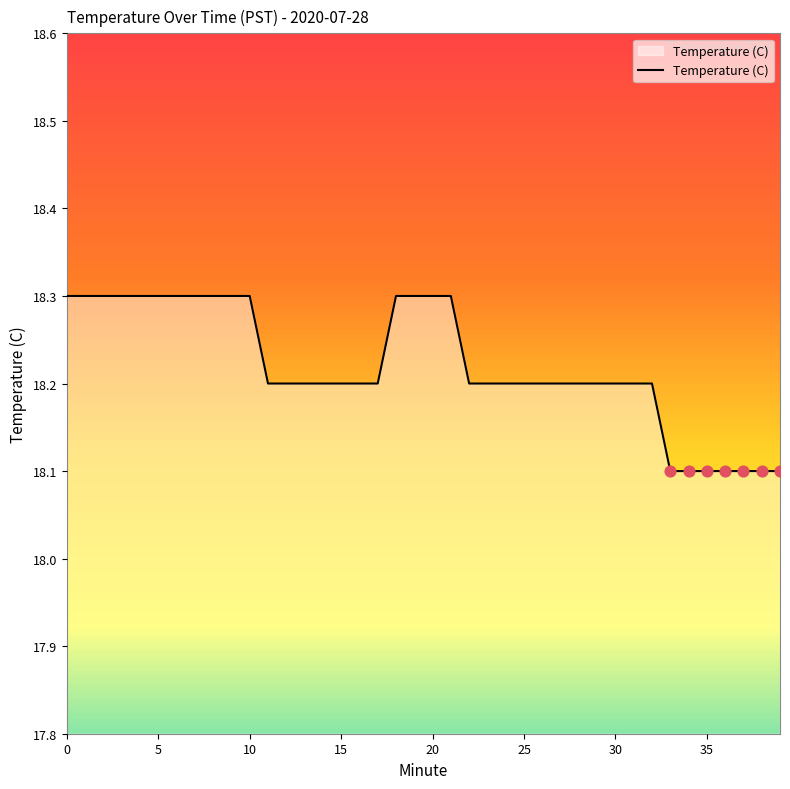

What is the smallest value displayed?

18.1